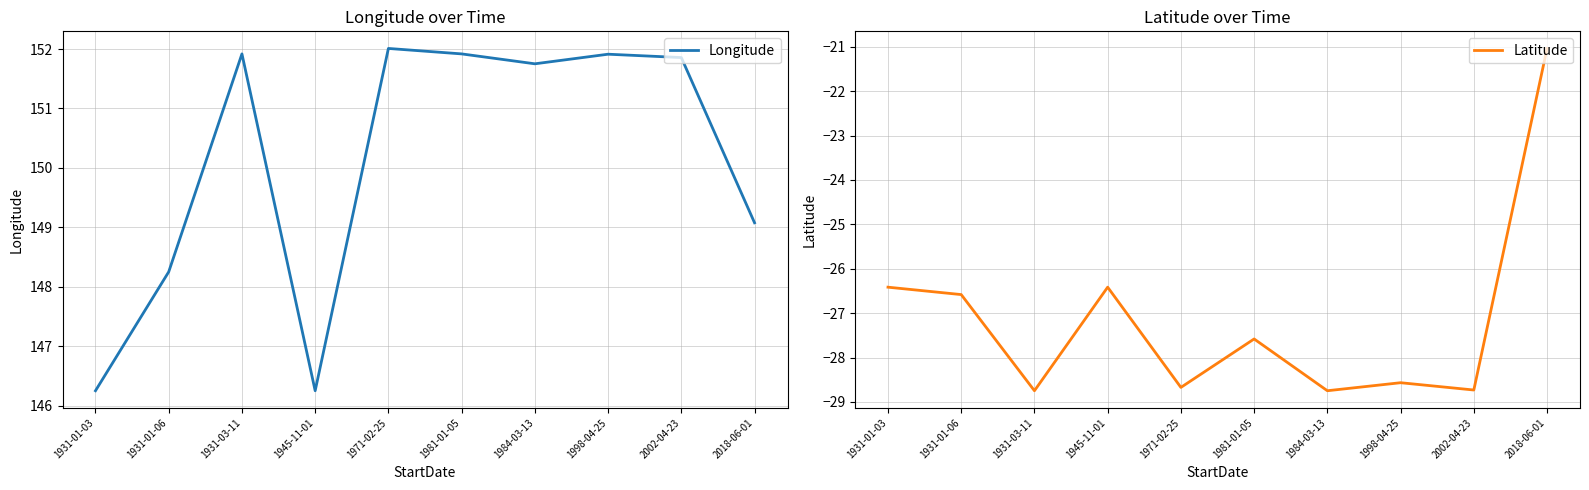

Reading left to right, list all the values displayed in this chart.

Longitude: 146.3	148.3	151.9	146.3	152.0	151.9	151.8	151.9	151.9	149.1
Latitude: -26.4	-26.6	-28.7	-26.4	-28.7	-27.6	-28.7	-28.6	-28.7	-21.0